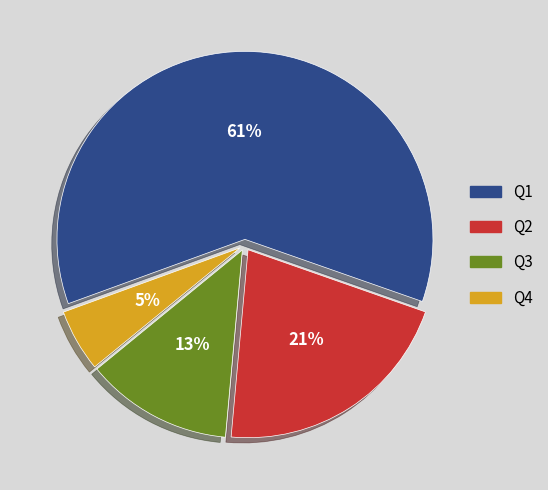

To the nearest percent, what is the difference between the largest and smallest slice percentages?

56%